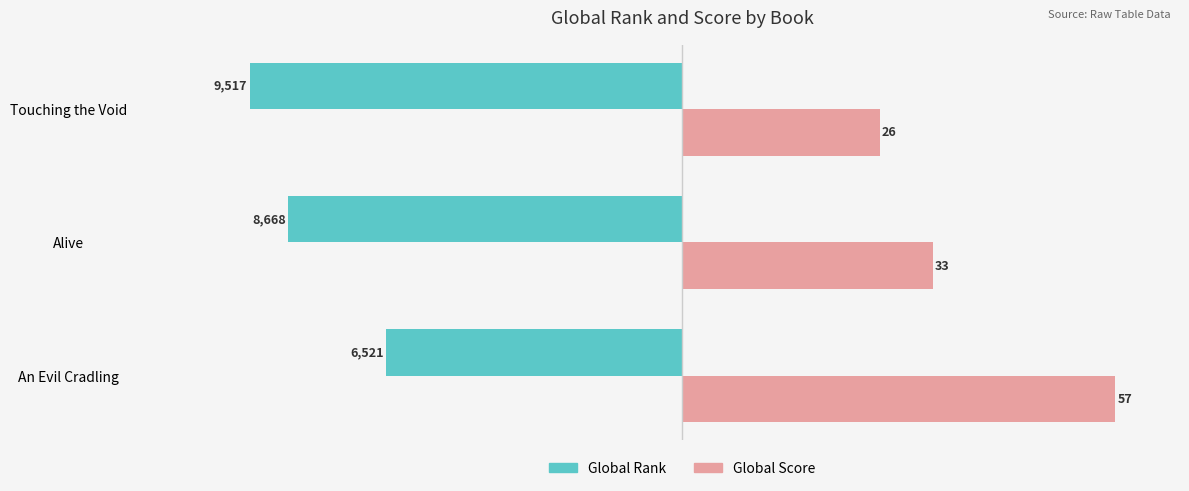

What are all the series names shown in the legend?

Global Rank, Global Score